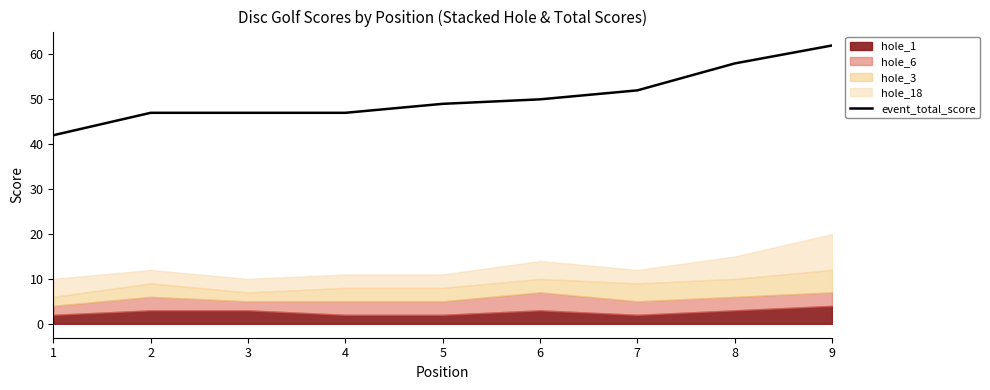

True or false: the data has more than 2 interior local peaks.

False